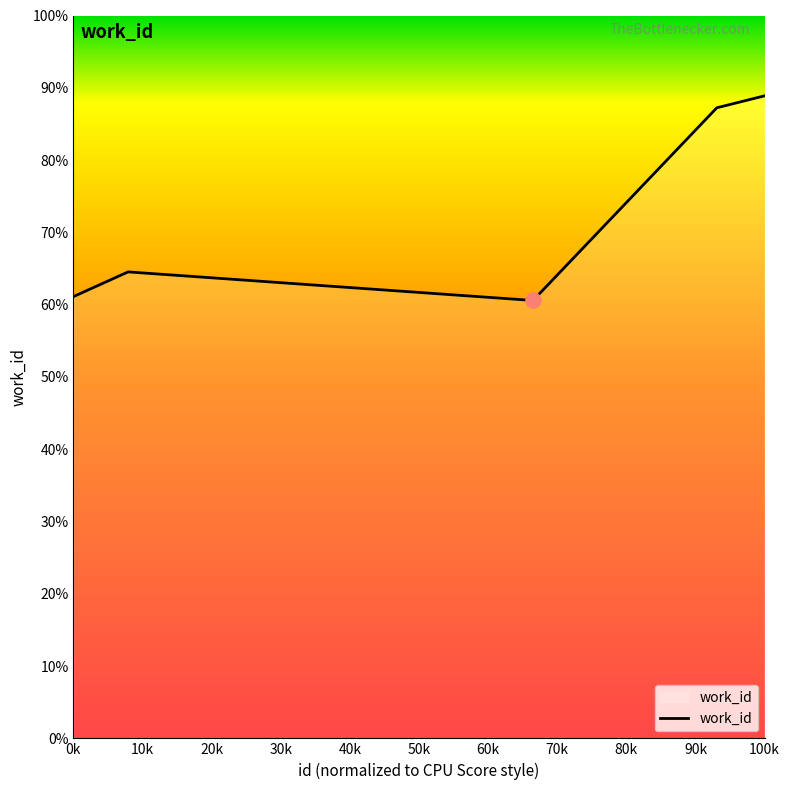

Is this an area chart (filled region under the line)?

Yes